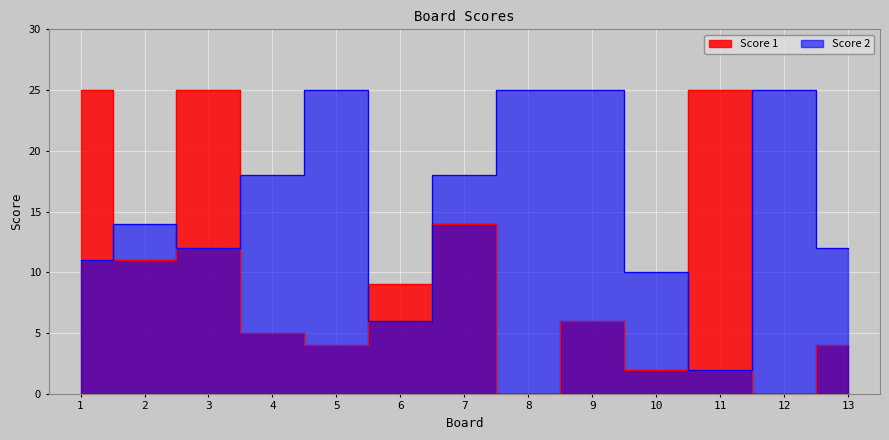

In Score 2, how many points are higher than both neighbors (excluding endpoints)?

3